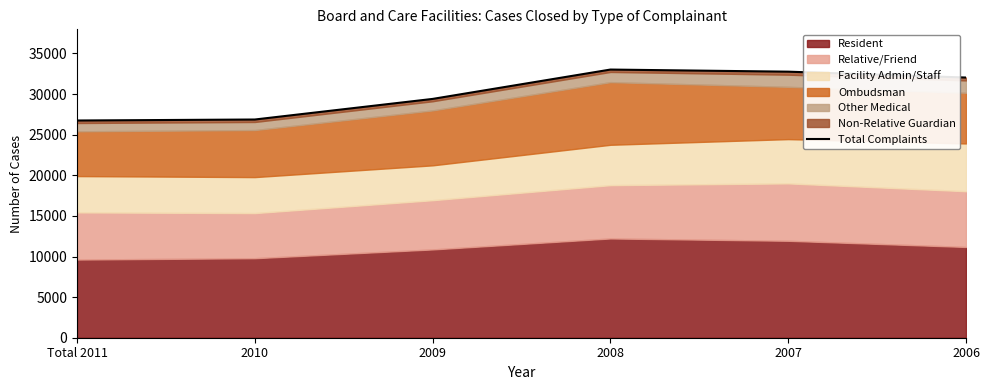

How many values exceed 32038?

2